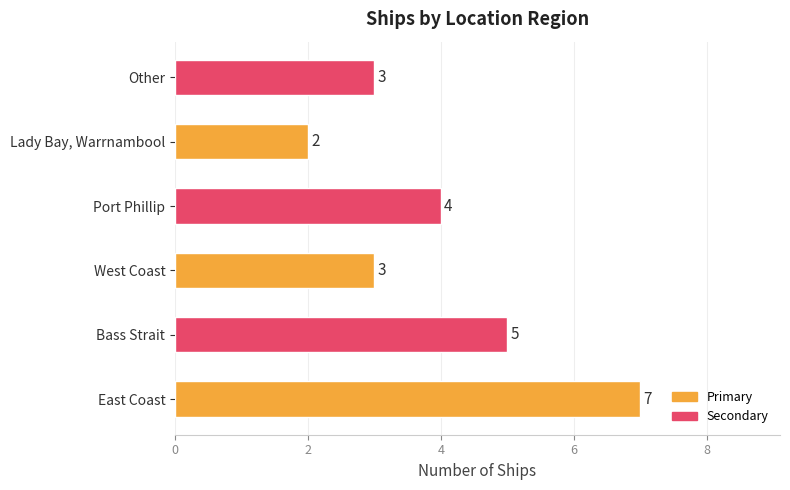

Does the chart contain any negative values?

No